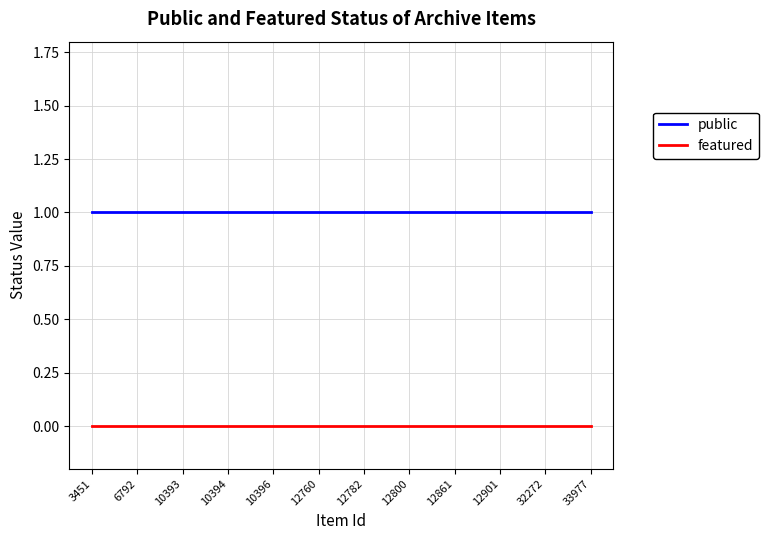

Is the value of featured at 12760 greater than the value of public at 12861?

No